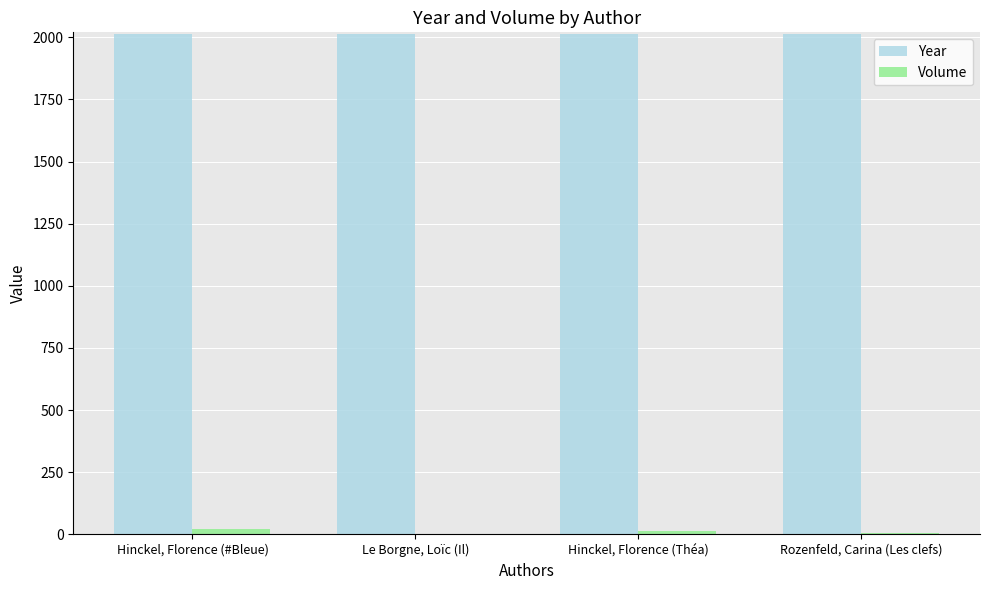

Which series has the largest total across all categories?

Year